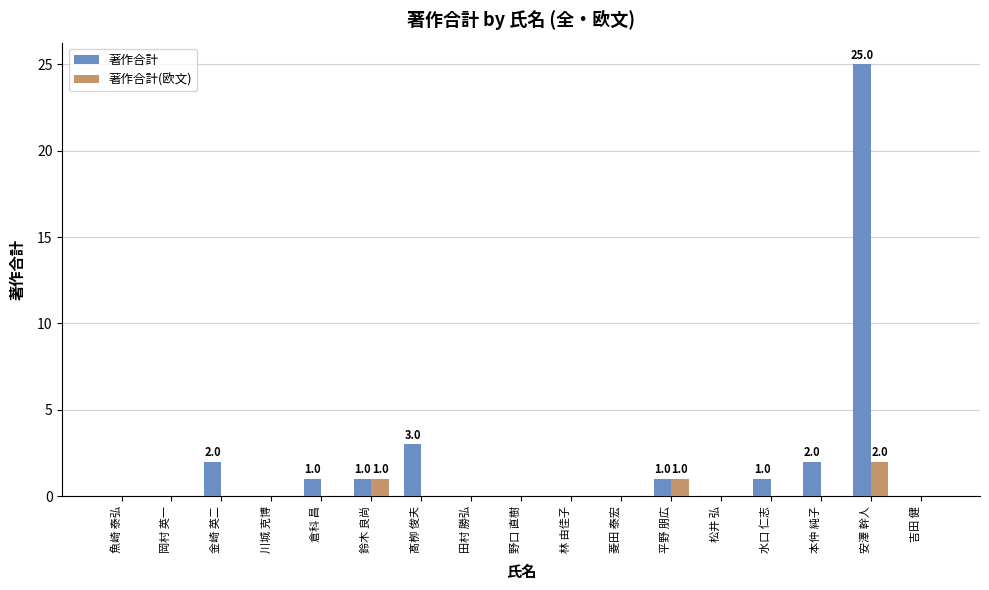

How many categories are shown in the chart?

17